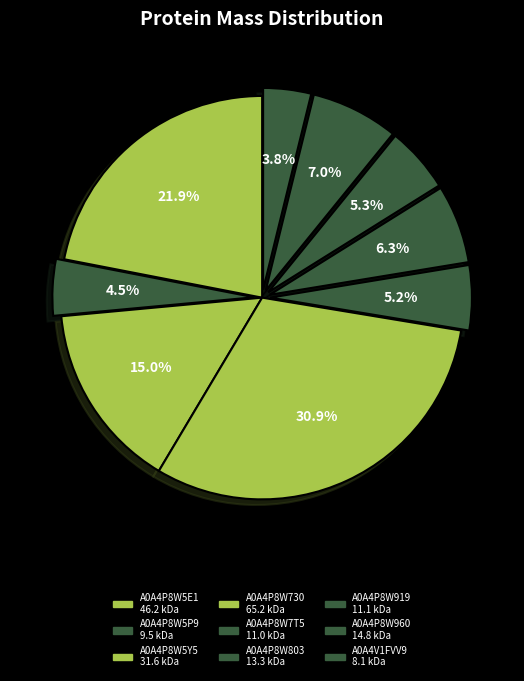

Does A0A4P8W5Y5 account for over 50% of the chart?

No